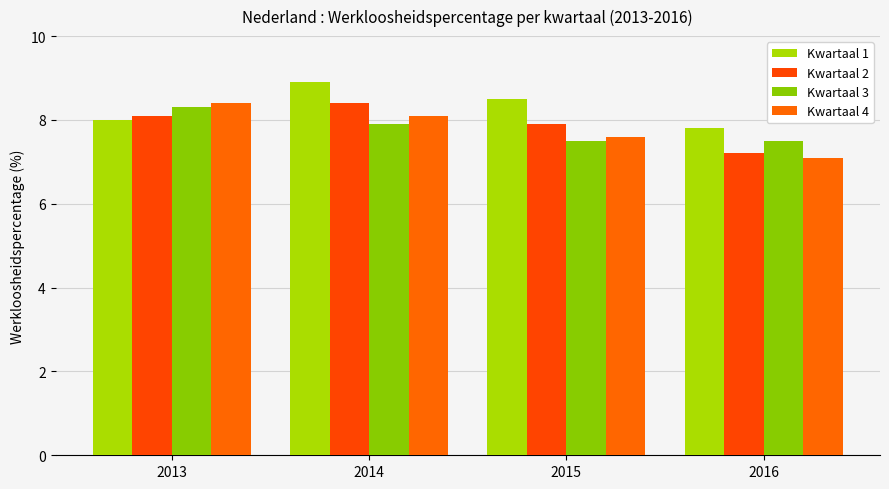

What is the value of the Kwartaal 2 bar at the 2nd from the left?

8.4